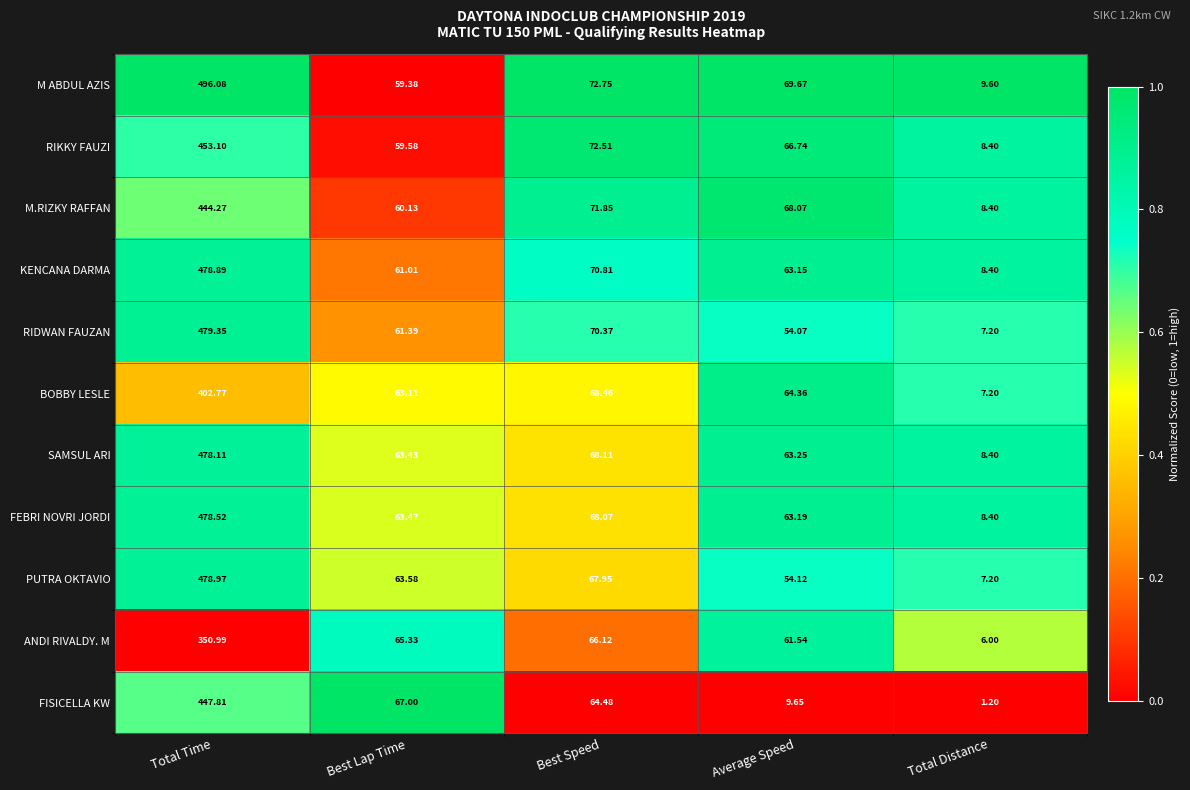

What is the difference between the highest and lowest values at Total Time?

145.1